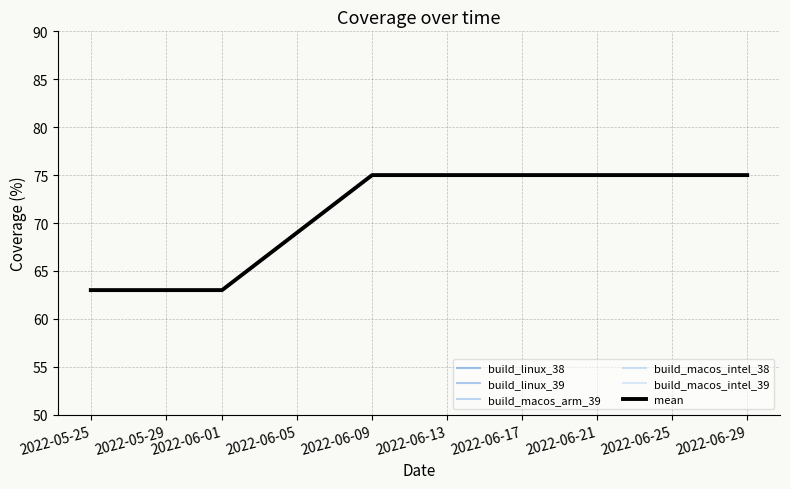

How many build_macos_intel_38 values are between 63 and 75?

4